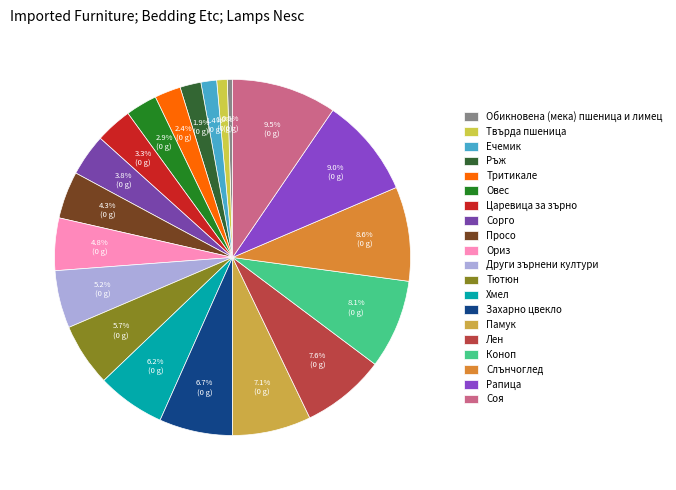

How many slices are in this pie chart?

20